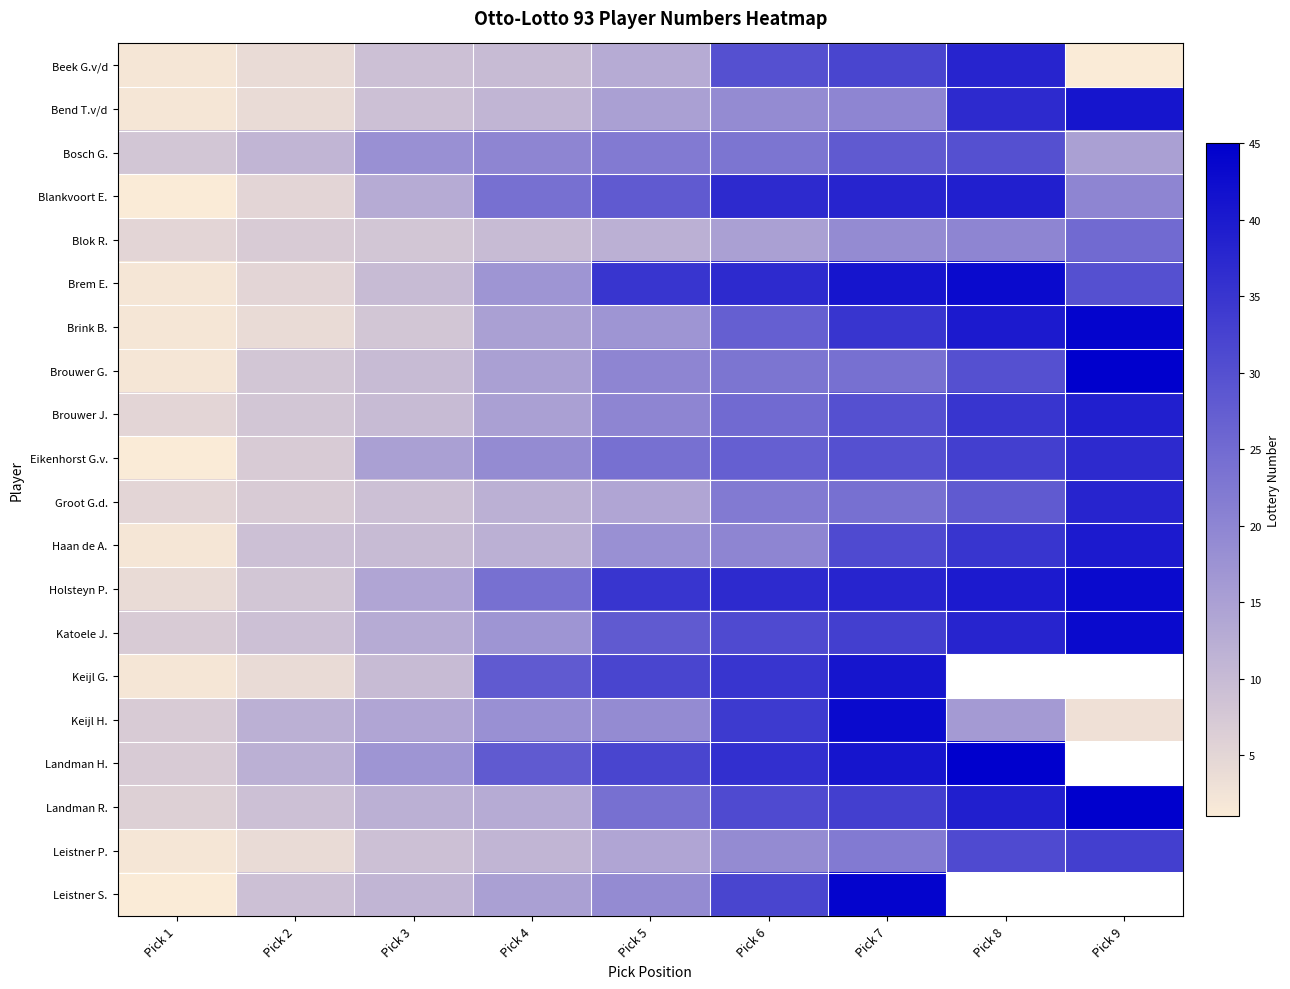

True or false: Eikenhorst G.v. has a value of 7.0 at Pick 2.

True